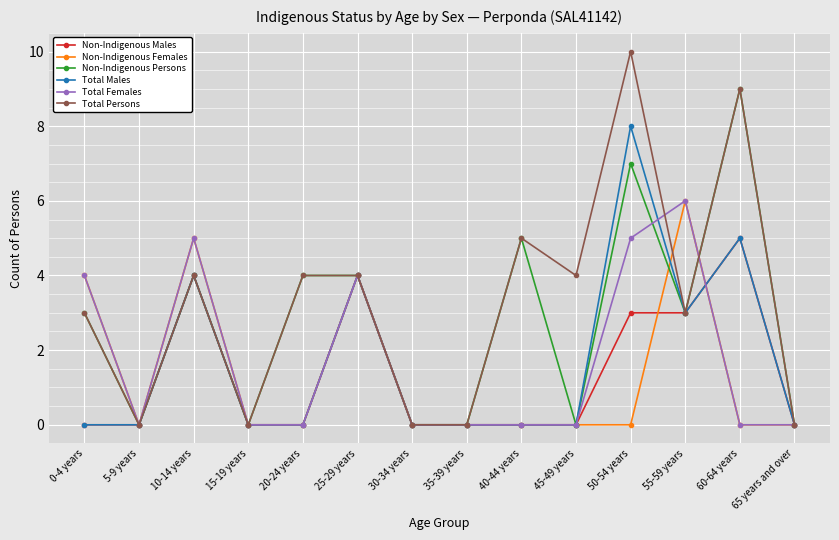

Is it true that Non-Indigenous Persons equals 0 at 30-34 years?

True